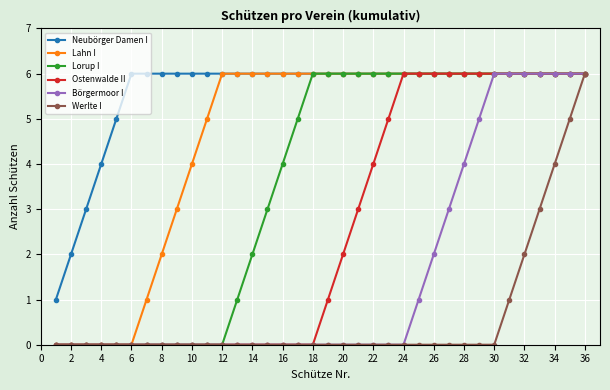

Which series has the largest total across all categories?

Neubörger Damen I